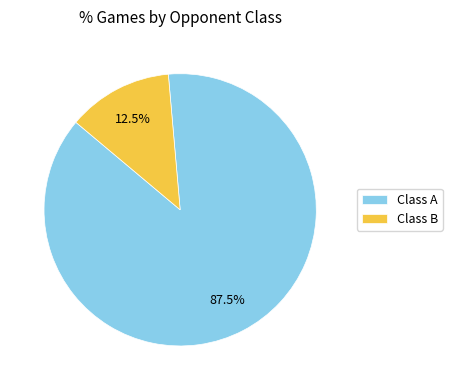

Rank the categories by value from highest to lowest.

Class A, Class B